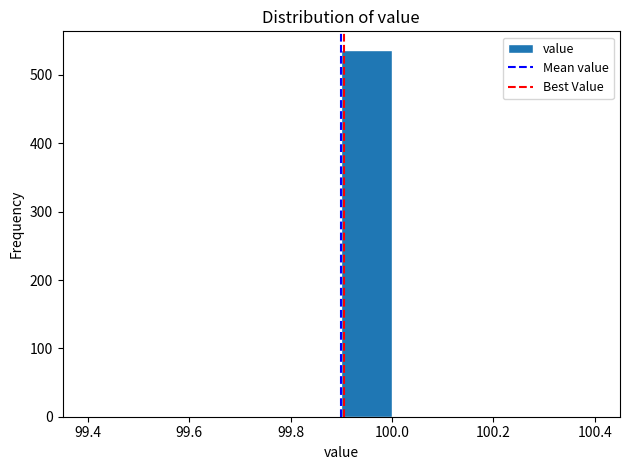

Over which range of the x-axis is the bar tallest?

99.9 to 100.0